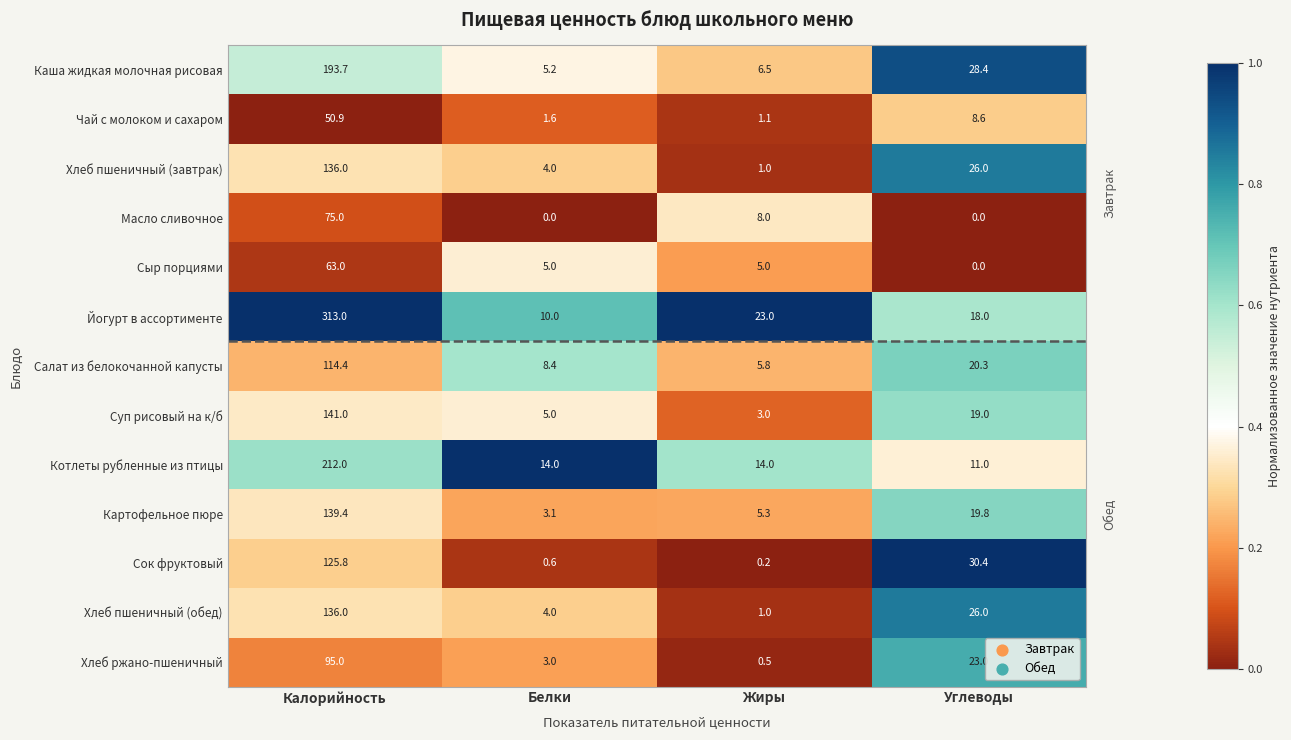

Which series has the largest range (max minus min)?

Йогурт в ассортименте